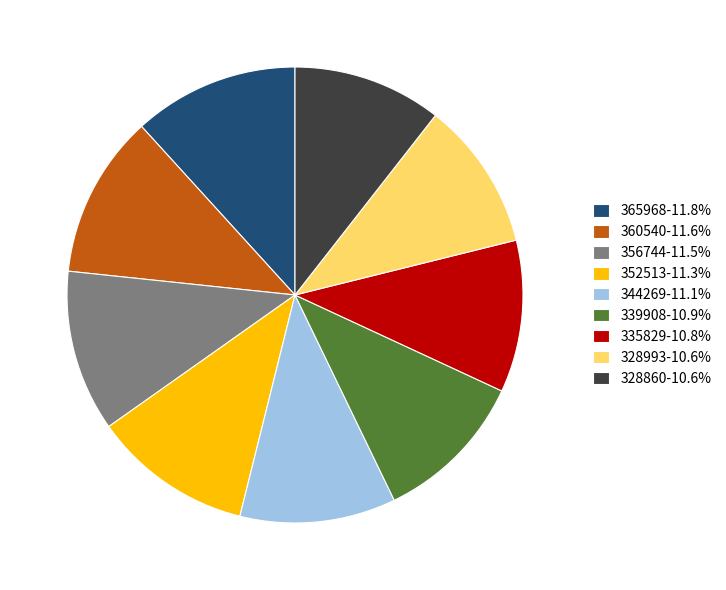

Is it true that 328993 is 1% of the pie?

False